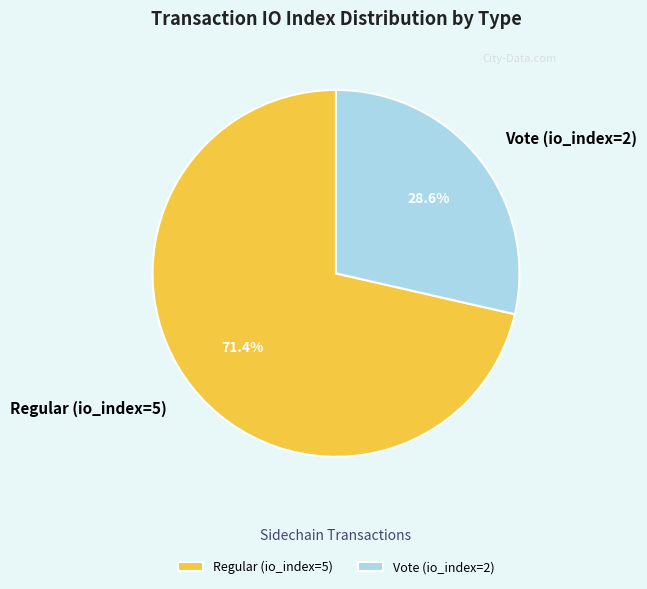

What is the smallest slice in the pie chart?

Vote (io_index=2)